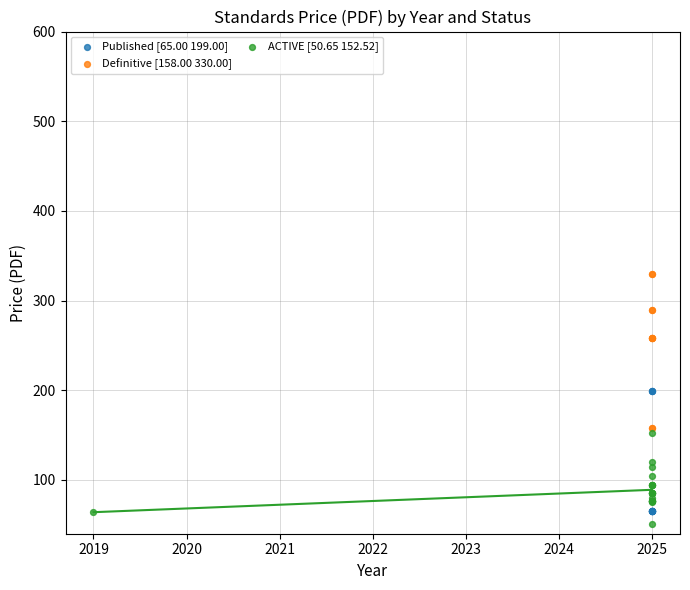

Which series reaches the maximum Y coordinate?

Definitive [158.00 330.00]